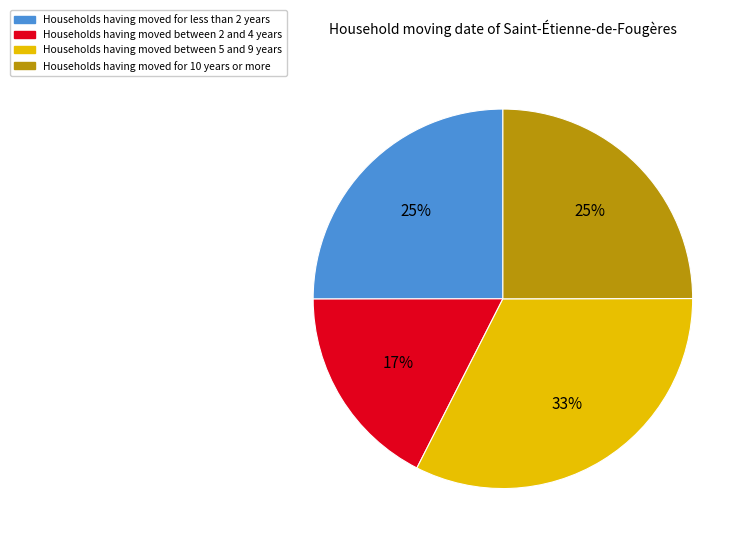

How many segments does this pie chart have?

4